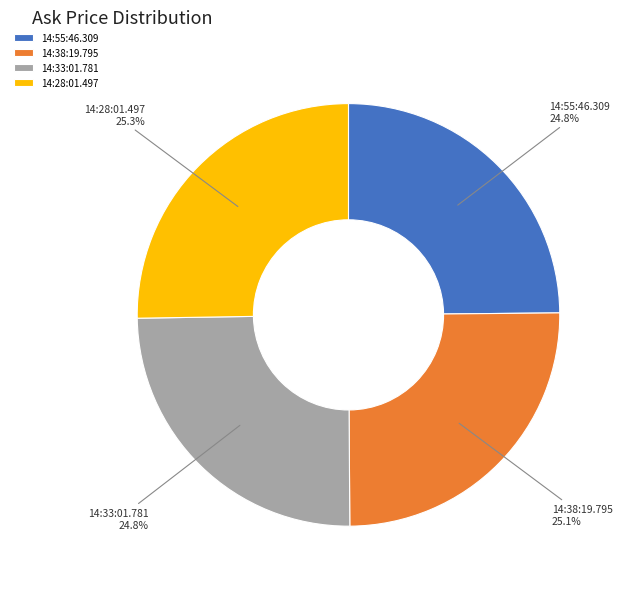

Is it true that 14:38:19.795 is 14% of the pie?

False